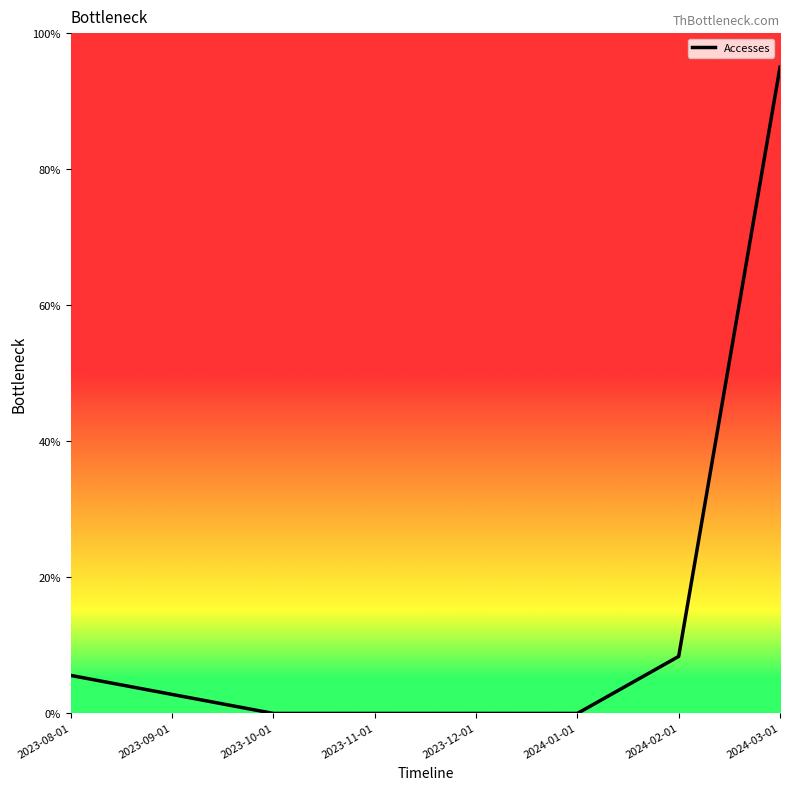

Does the chart have visible grid lines?

No